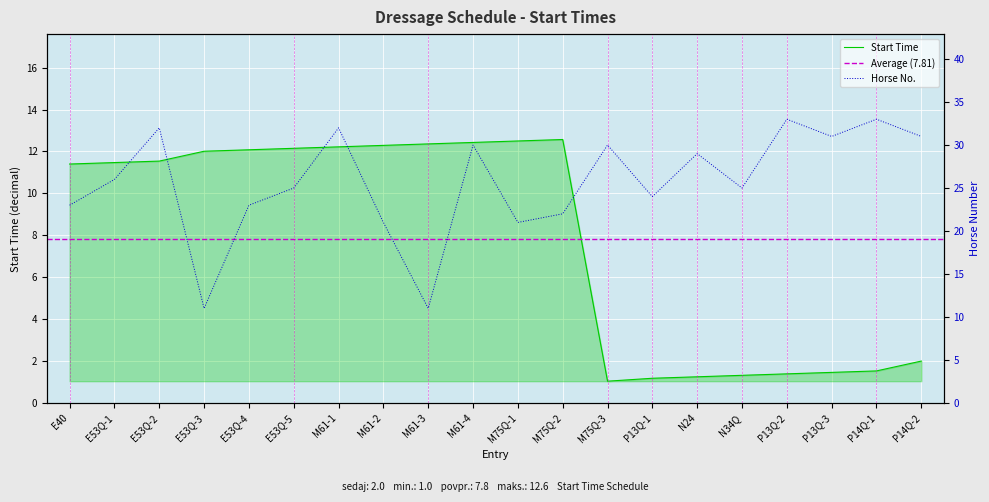

Where is the first local maximum?

M75Q-2